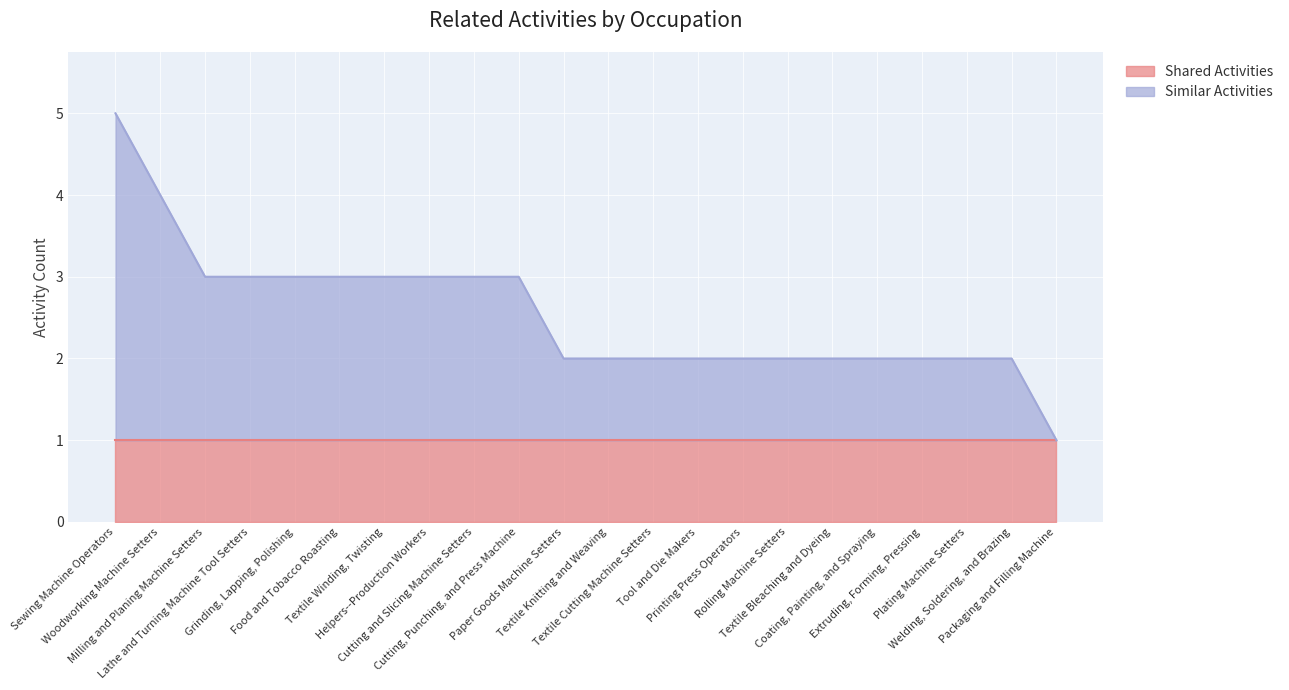

What position from the right is Cutting and Slicing Machine Setters?

14